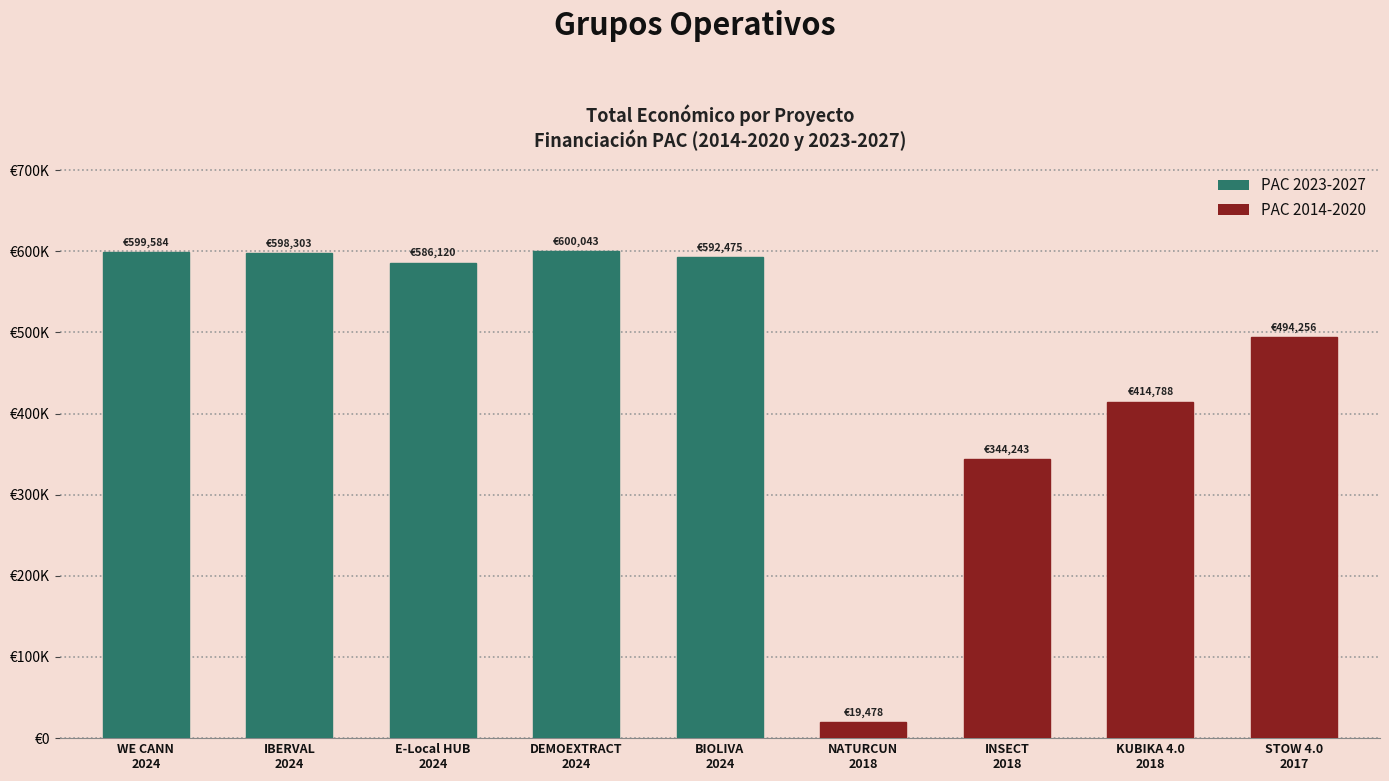

Are the bars horizontal?

No